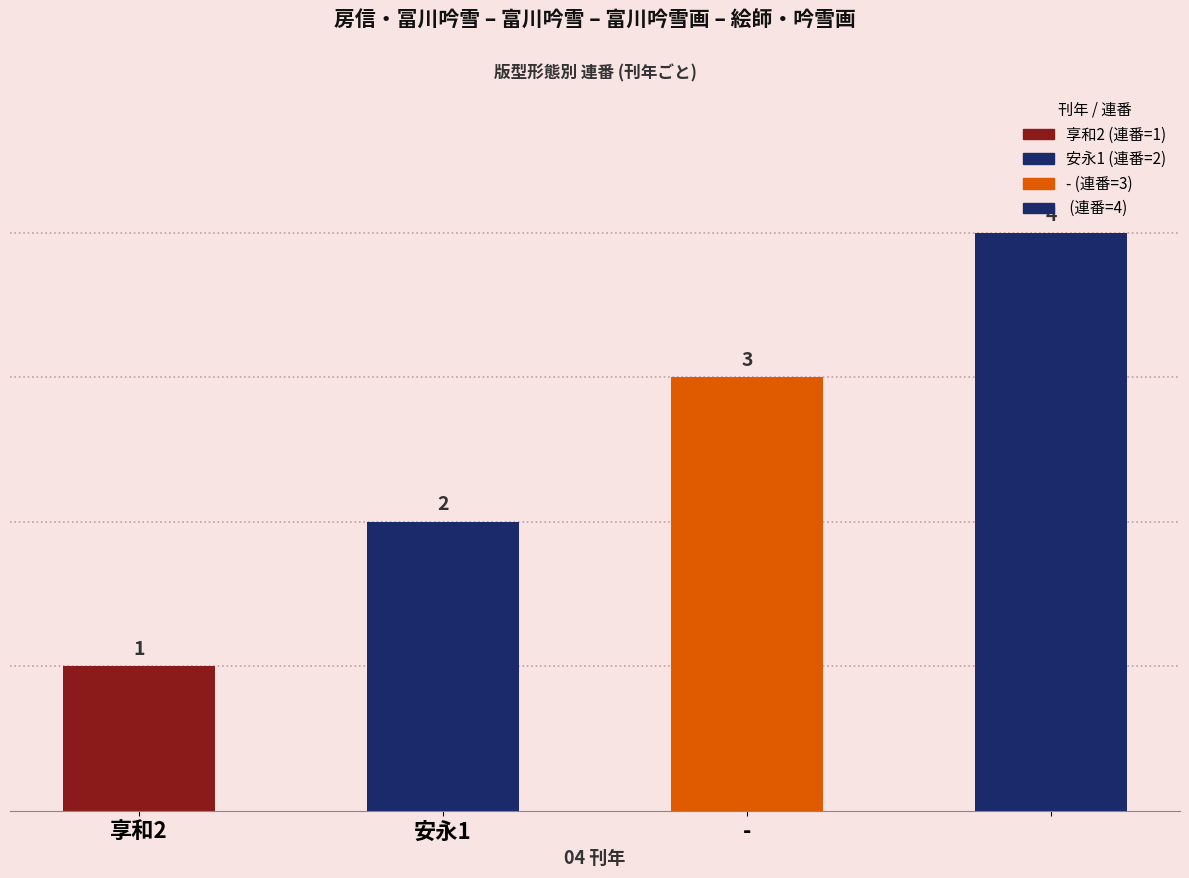

Reading right to left, what are all the values shown in this chart?

=4	-=3	安永1=2	享和2=1